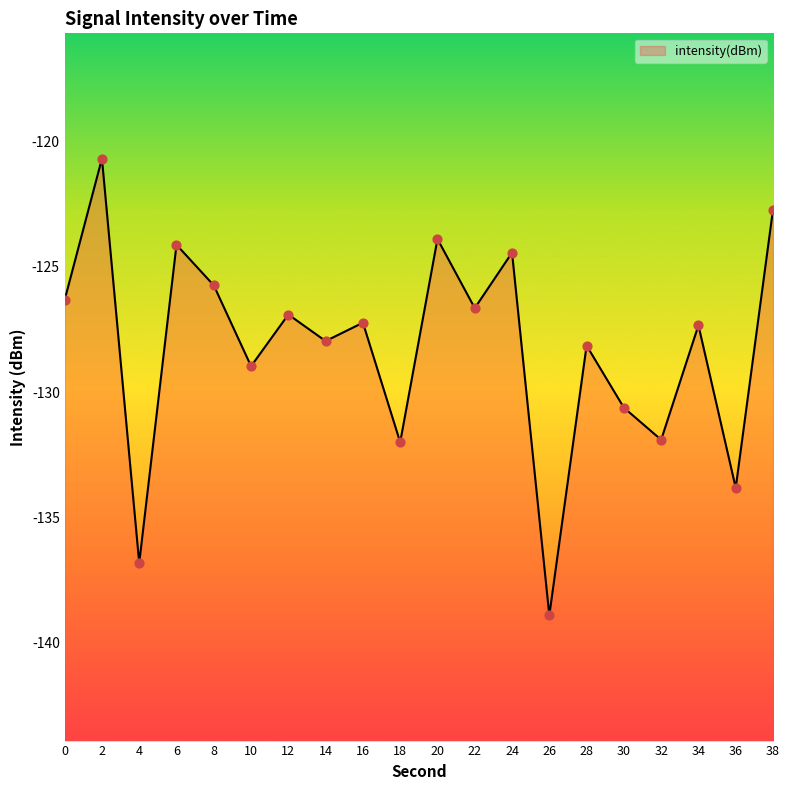

What is the change in value from 10 to 12?

+2.1